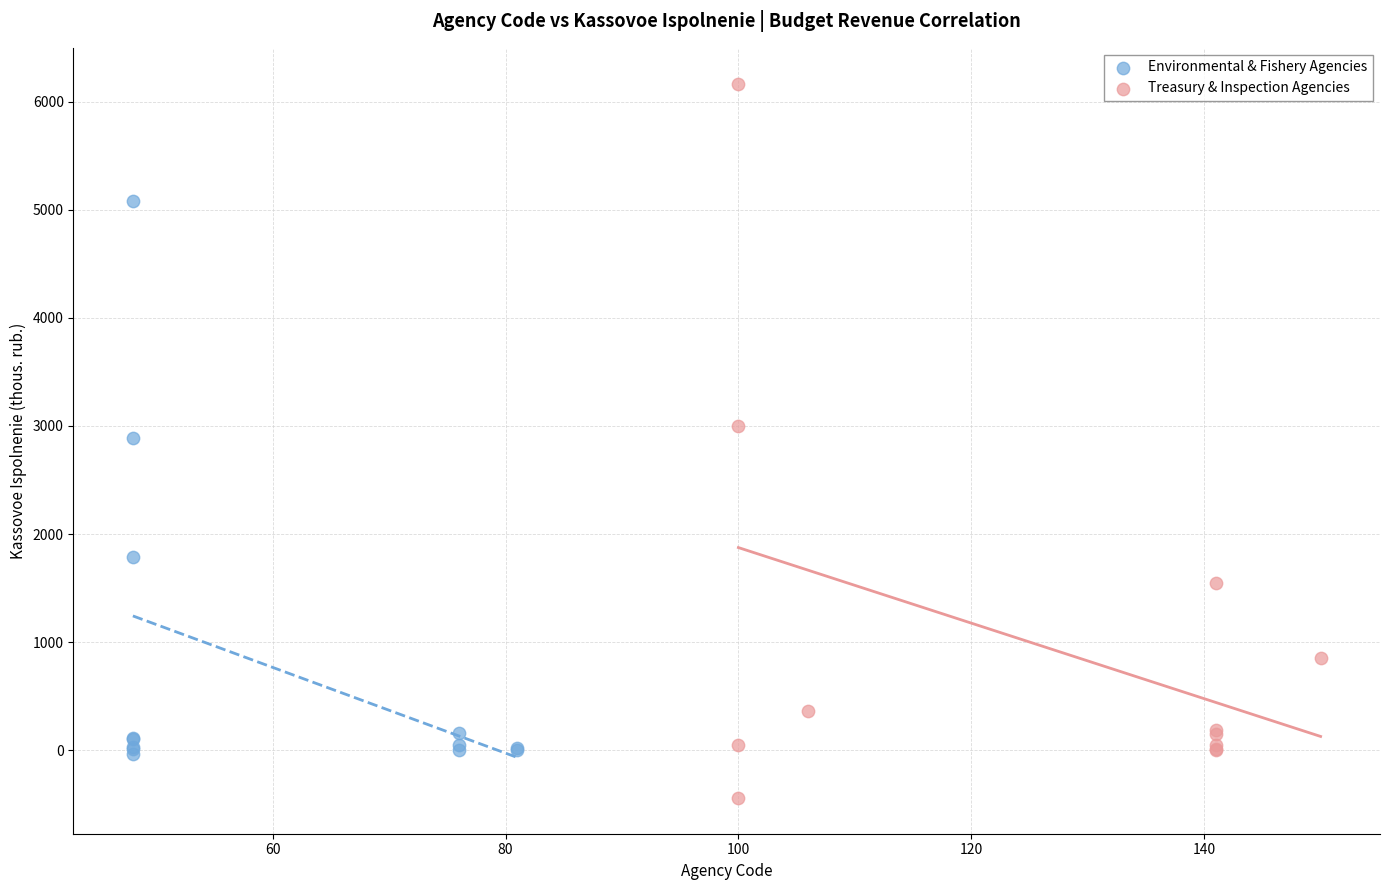

Which series has the widest spread of Y values?

Treasury & Inspection Agencies